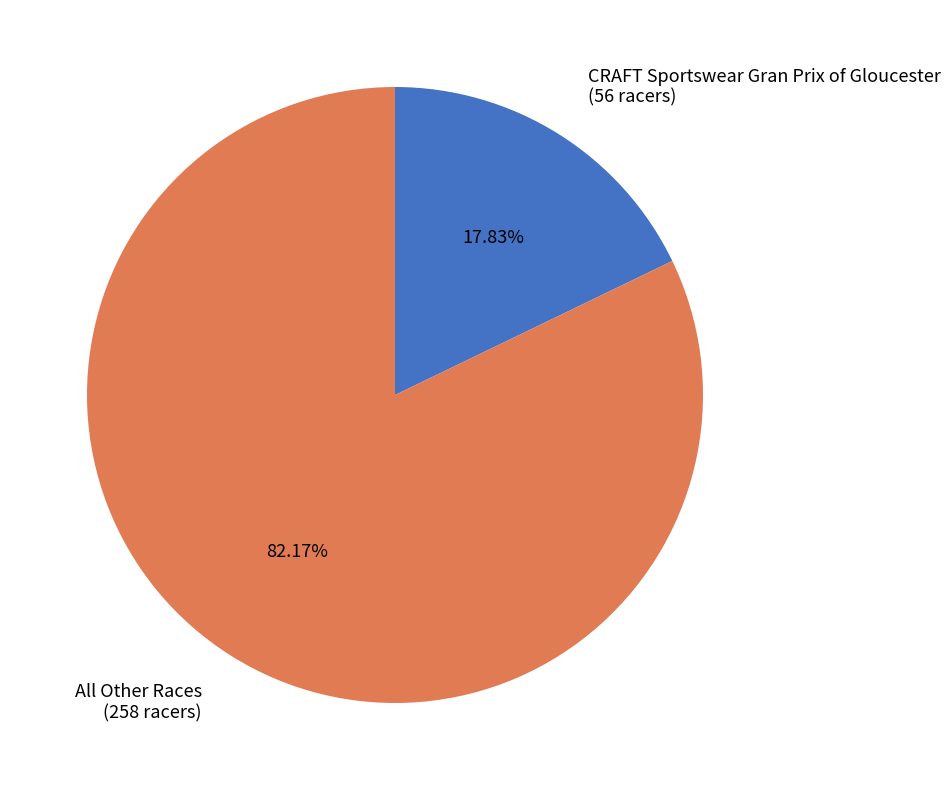

Is the sum of CRAFT Sportswear Gran Prix of Gloucester (56 racers) and All Other Races (258 racers) greater than half?

Yes